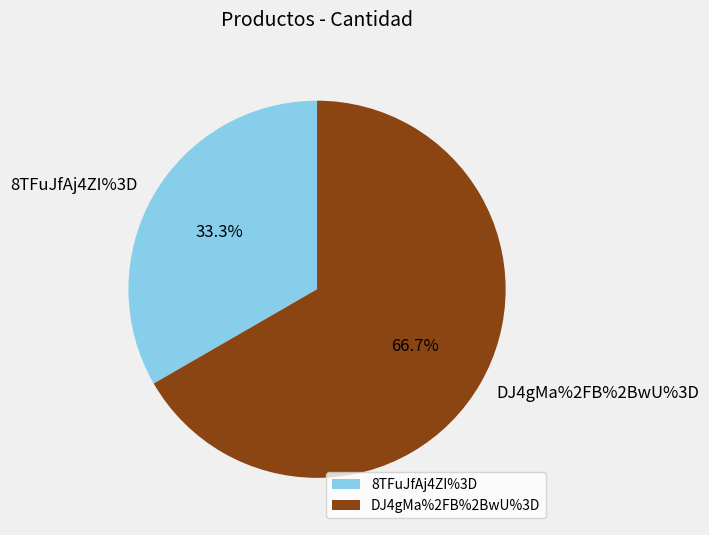

Count the number of slices in the pie.

2